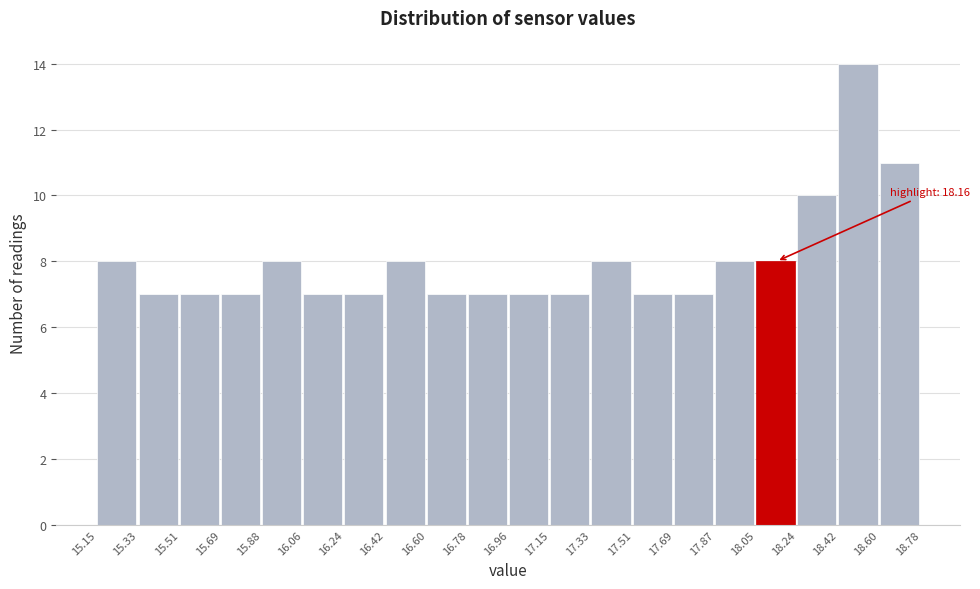

Over which range of the x-axis is the bar tallest?

18.42 to 18.60